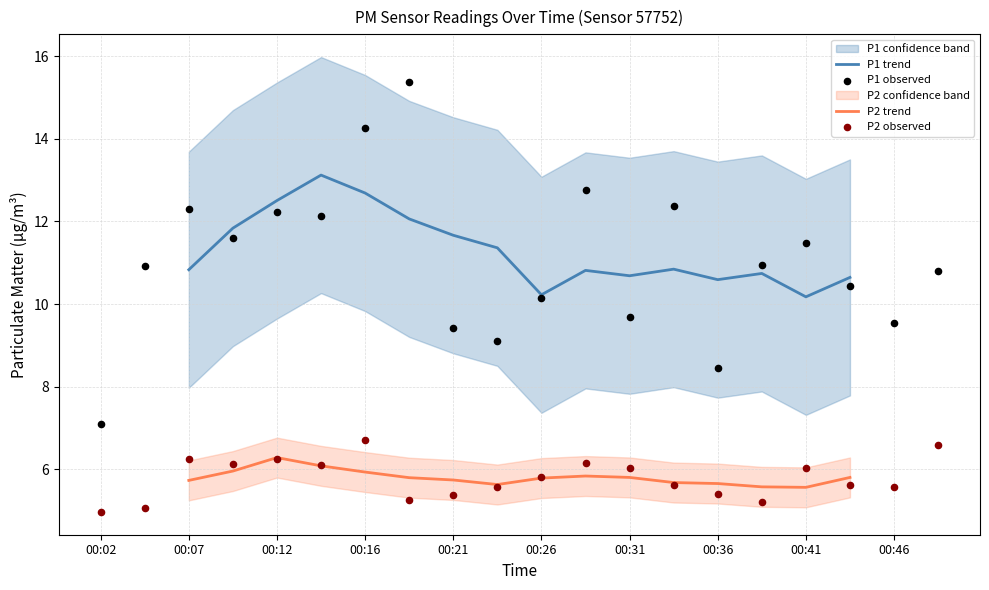

Which series has the largest total across all categories?

P1